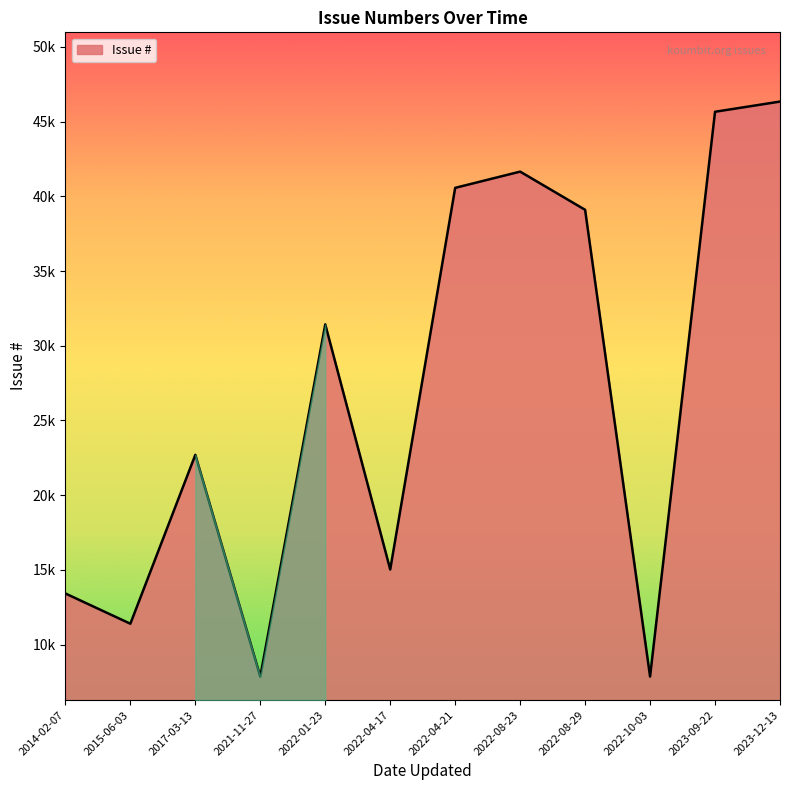

What is the change in value from 2021-11-27 to 2022-08-23?

+33794